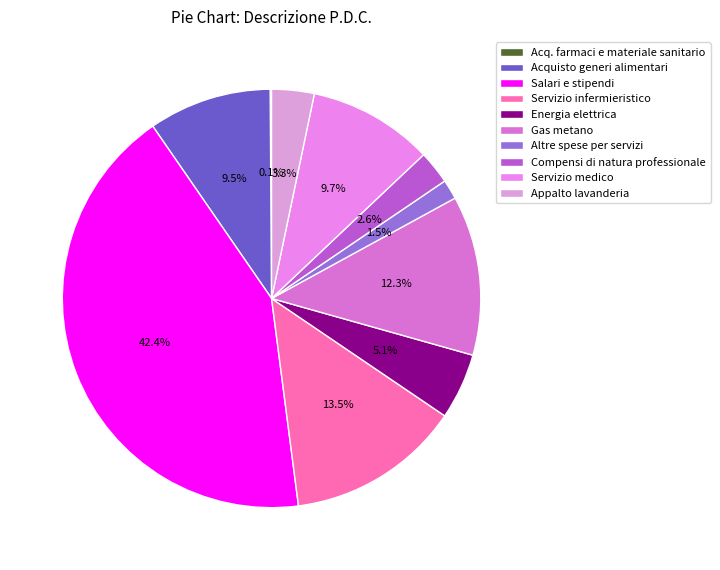

Does any single category account for the majority?

No